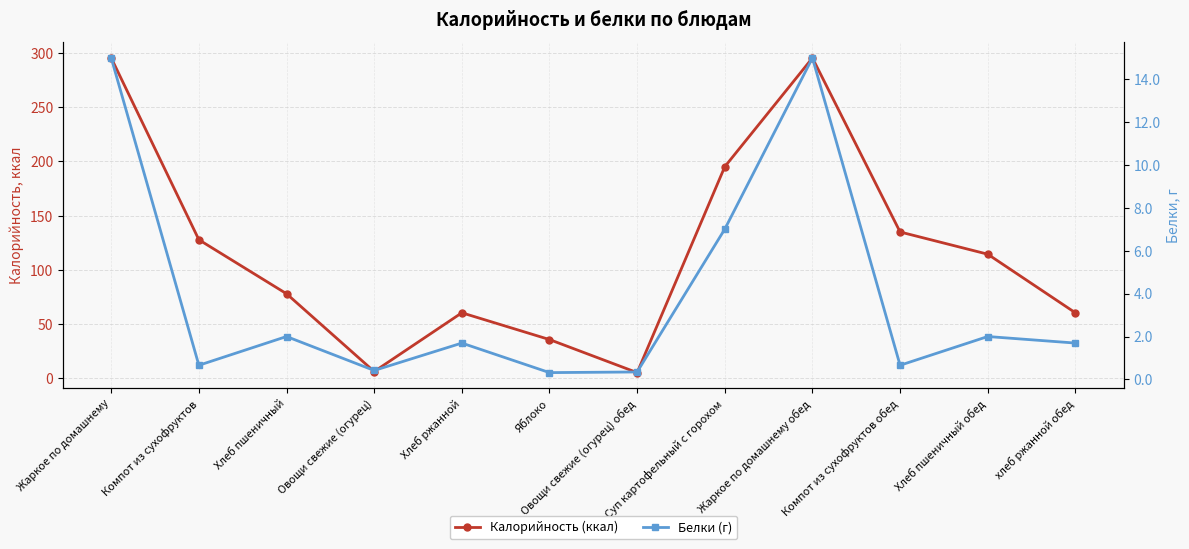

What is the difference between the maximum and minimum values in the Калорийность (ккал) series?

290.5